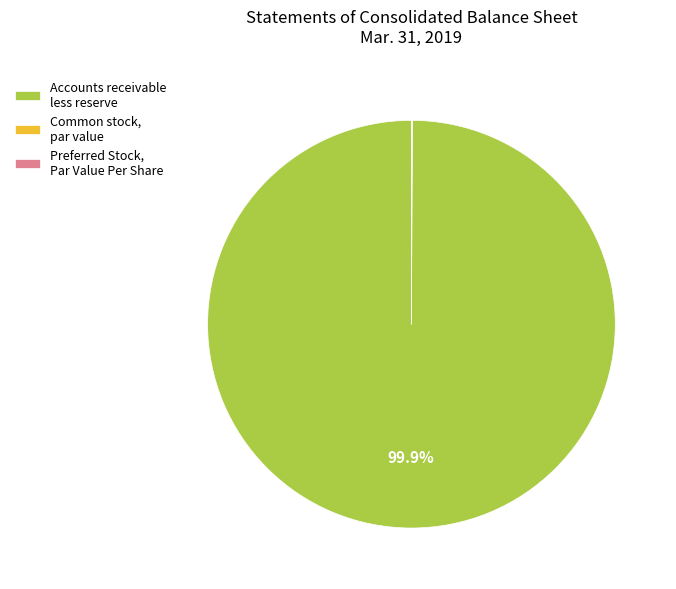

Is there any slice that represents more than half of the pie?

Yes